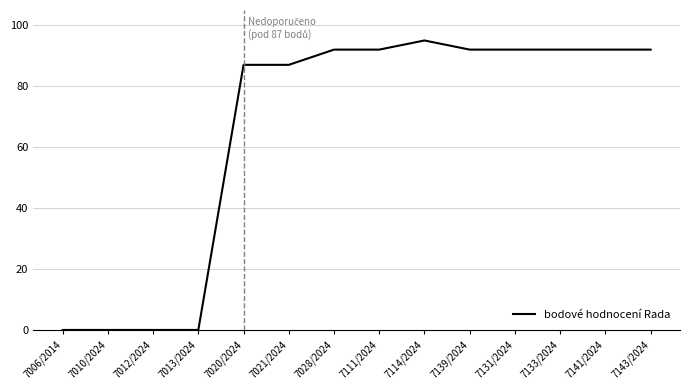

What is the maximum value shown in the chart?

95